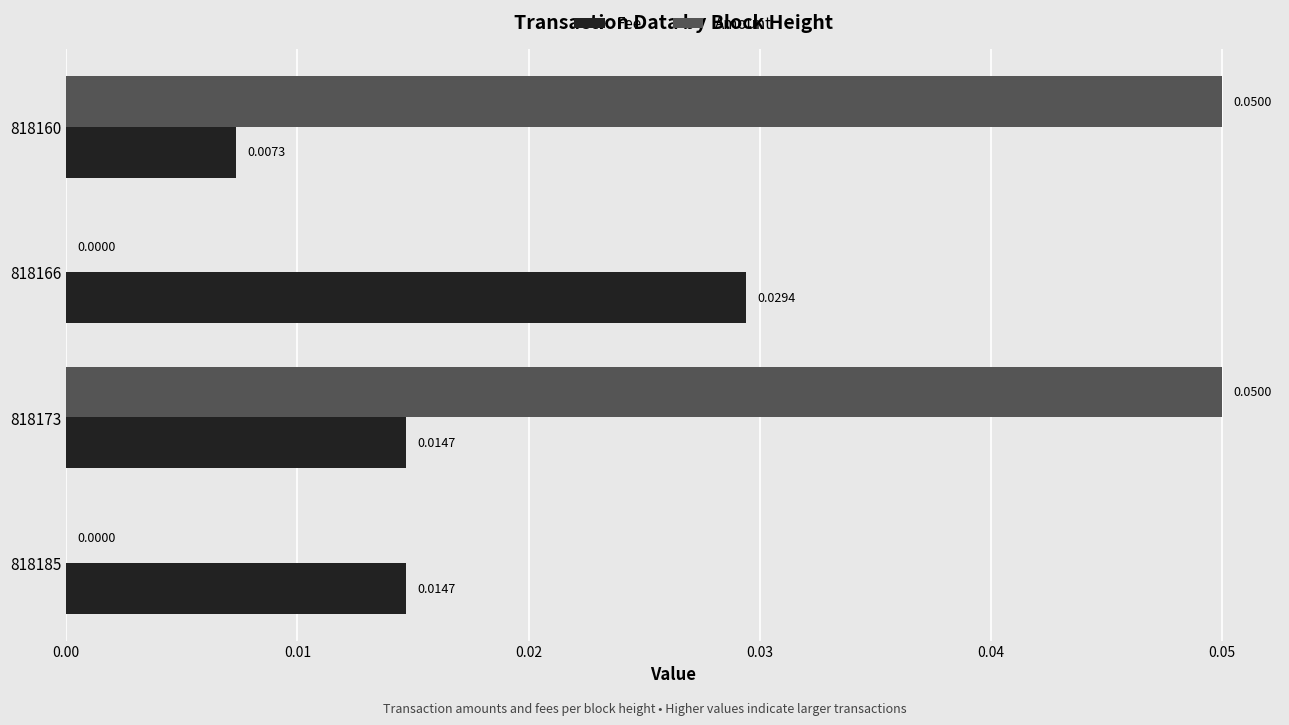

Which series changed the most between 818185 and 818160?

Amount